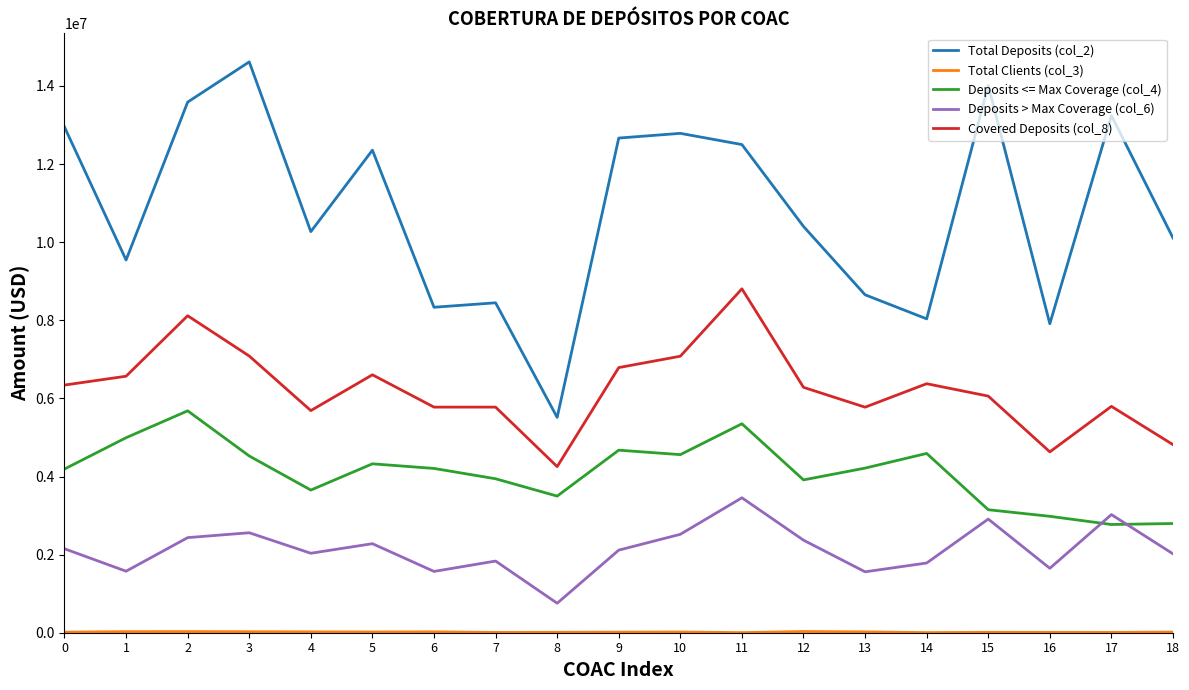

Is it true that Total Deposits (col_2) equals 26244028.9 at 3?

False